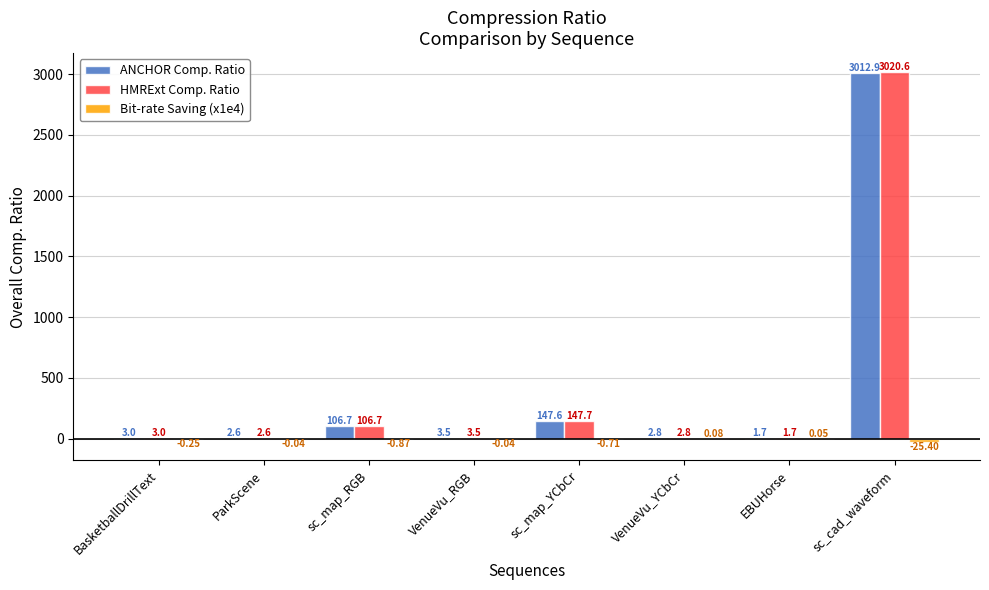

Which series changed the most between sc_map_YCbCr and sc_cad_waveform?

HMRExt Comp. Ratio